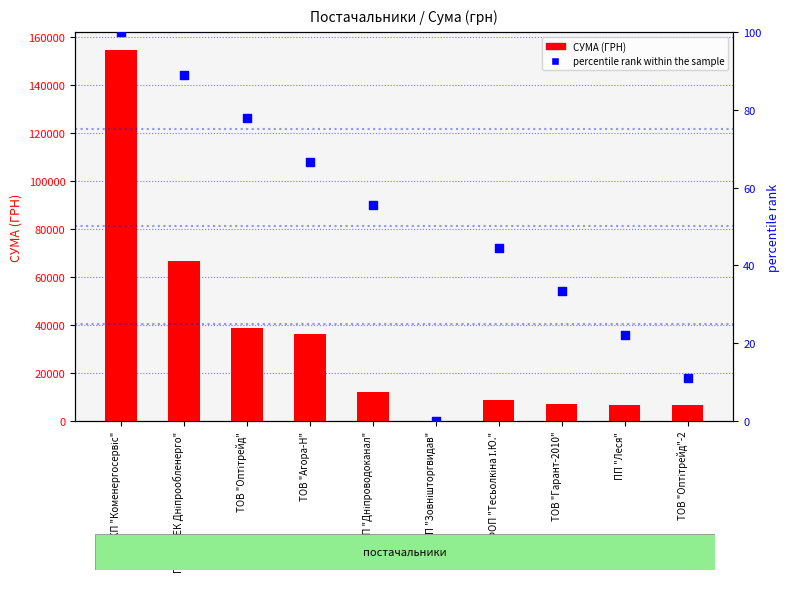

Which series reaches the minimum Y coordinate?

percentile rank within the sample